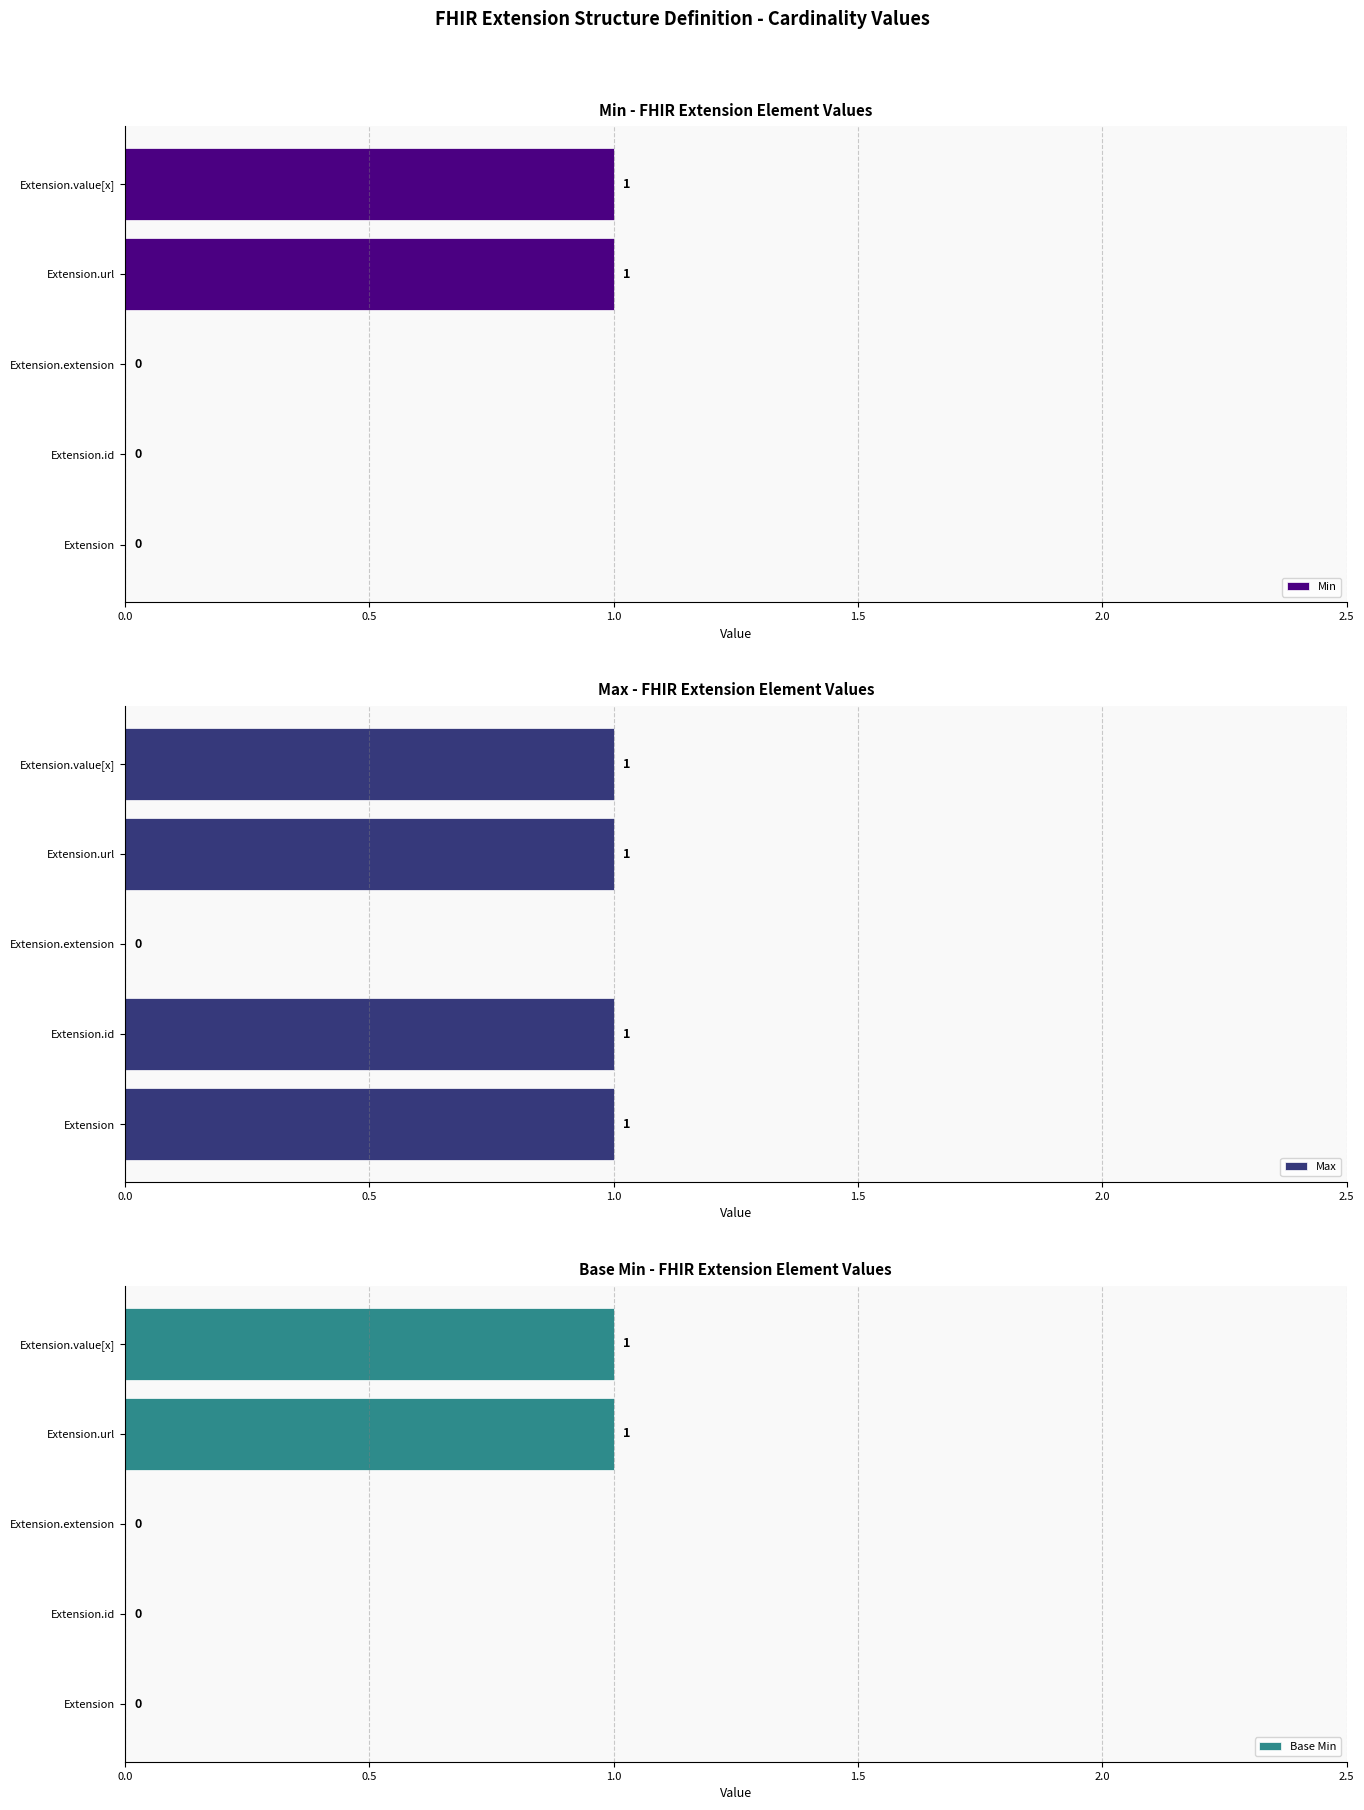

Is it true that Min equals 0 at Extension?

True